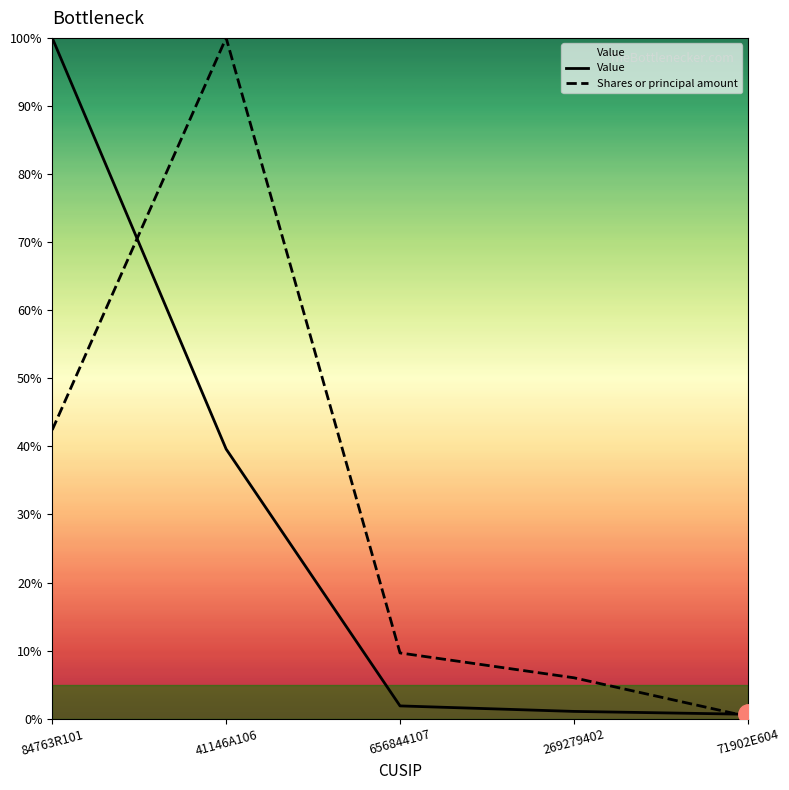

The value of Shares or principal amount at 84763R101 is 23.8. True or false?

False